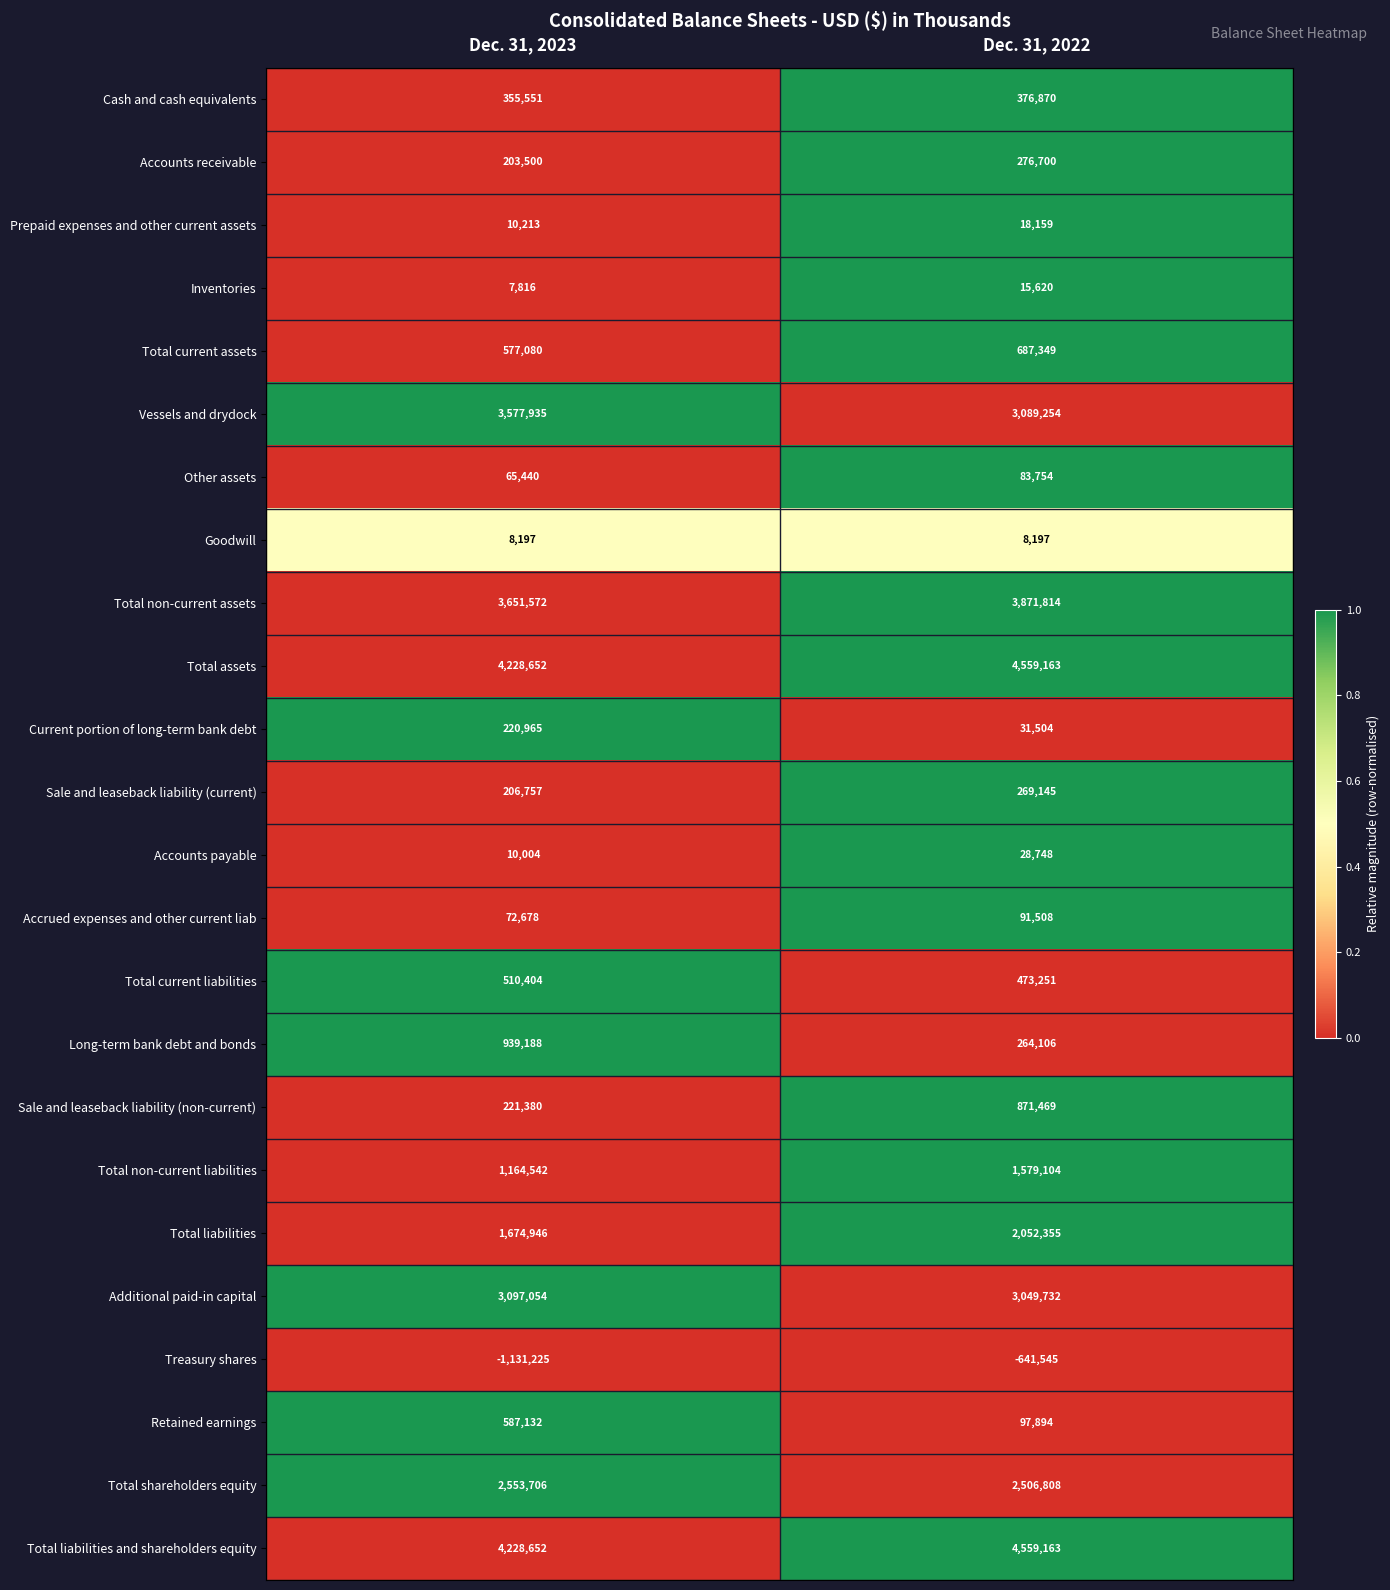

Between Dec. 31, 2023 and Dec. 31, 2022, which series saw the biggest shift?

Long-term bank debt and bonds